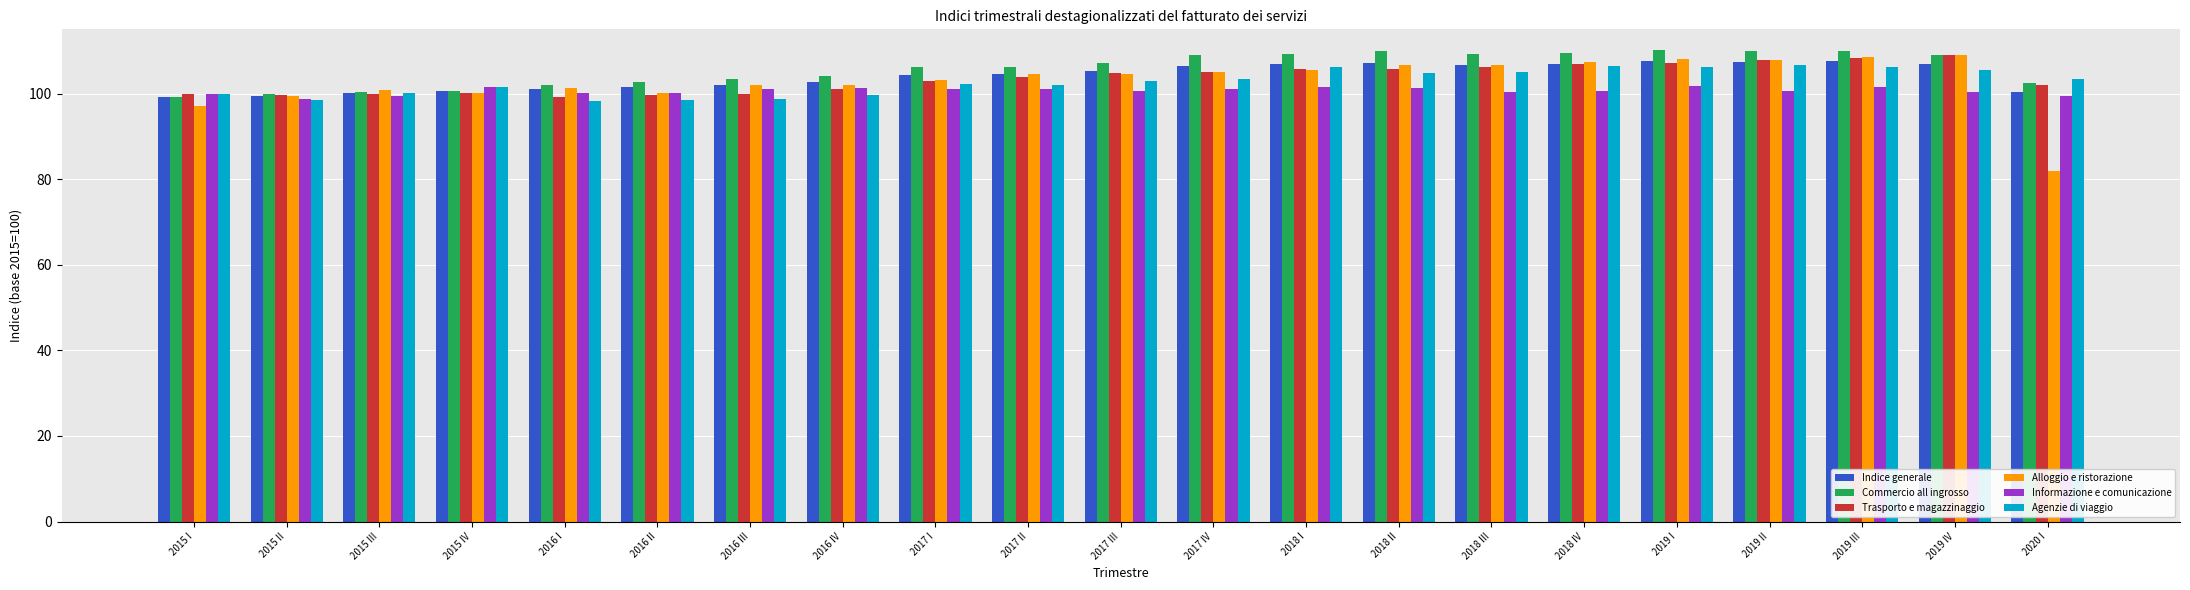

How many bars are there in each group?

6